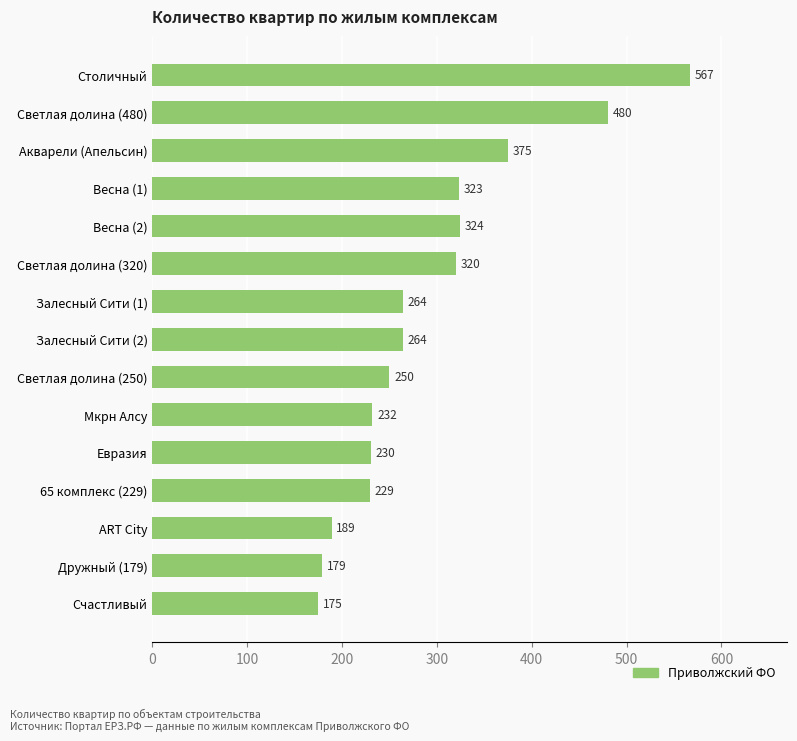

How many data points does each series have?

15